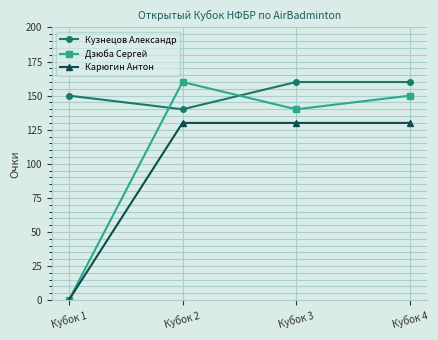

True or false: Дзюба Сергей and Кузнецов Александр cross at least once.

True